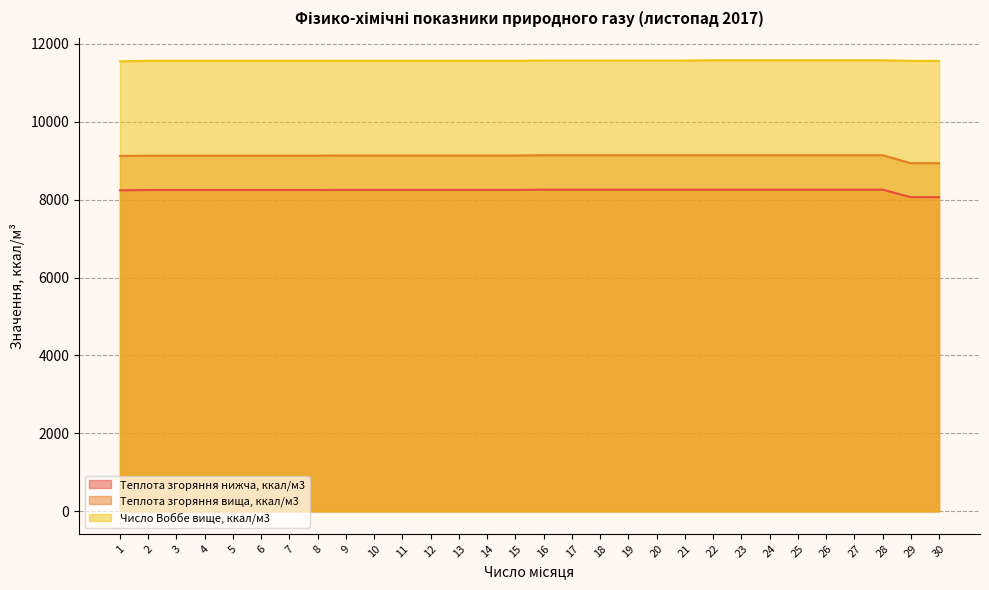

At which category is the sum across all series the highest?

22